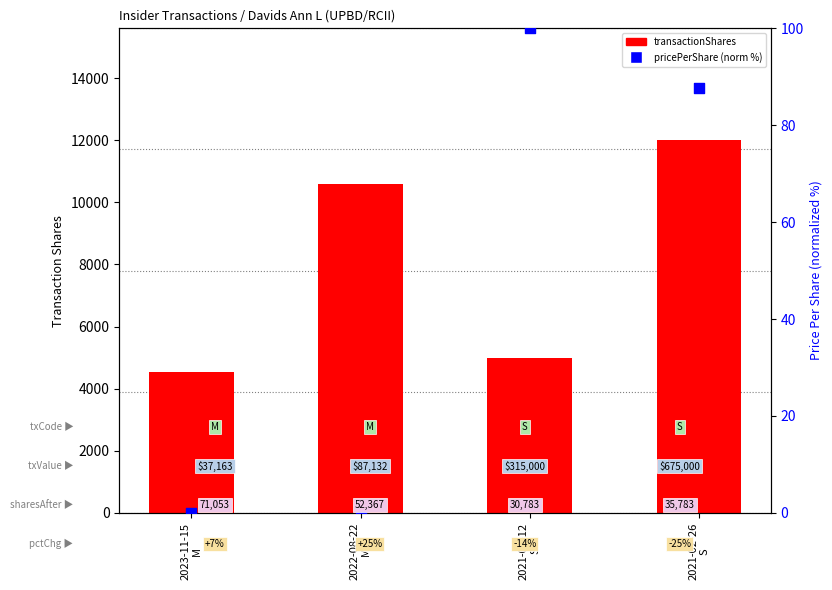

What are all the series names shown in the legend?

transactionShares, pricePerShare (normalized %)